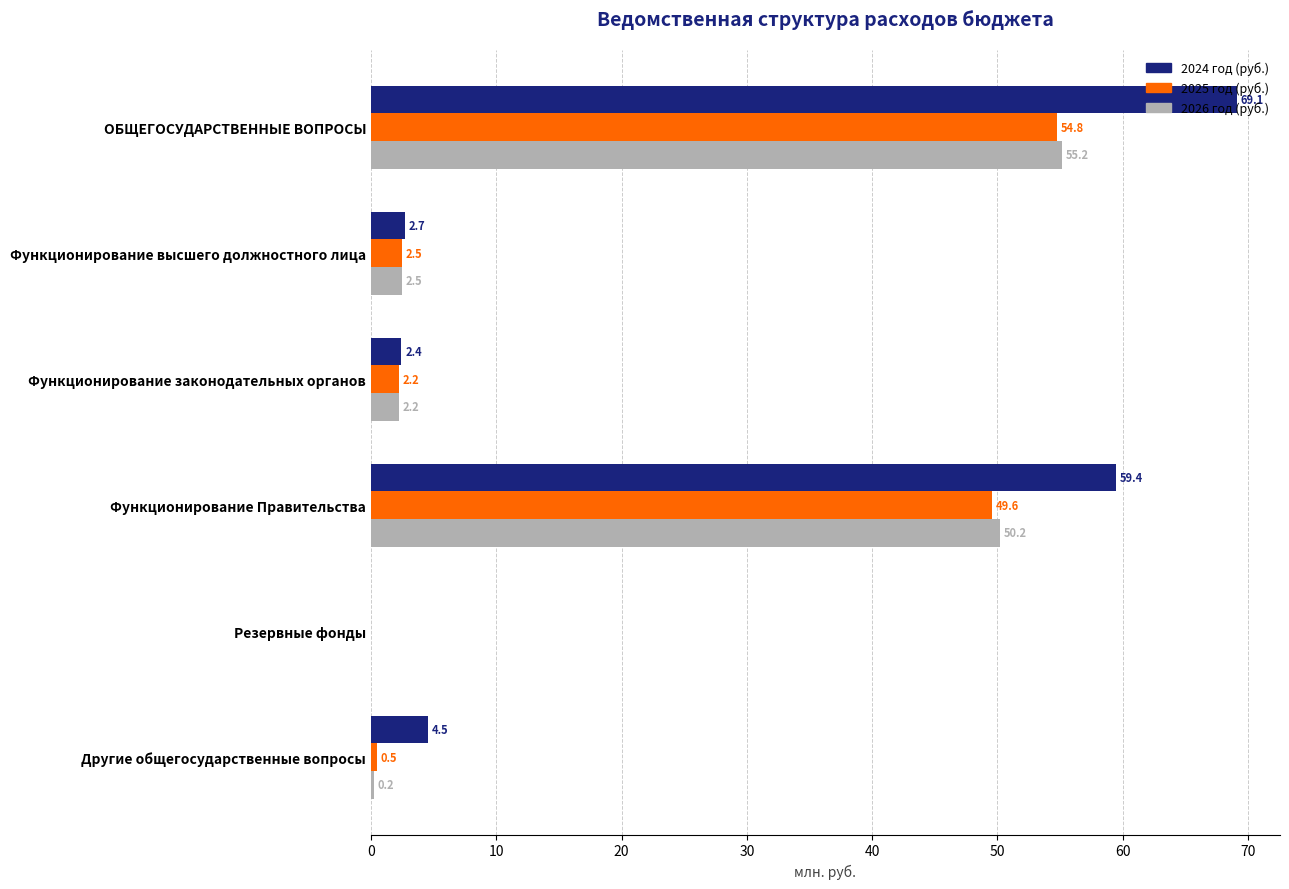

Is the value of 2026 год (руб.) at ОБЩЕГОСУДАРСТВЕННЫЕ ВОПРОСЫ greater than the value of 2025 год (руб.) at Резервные фонды?

Yes